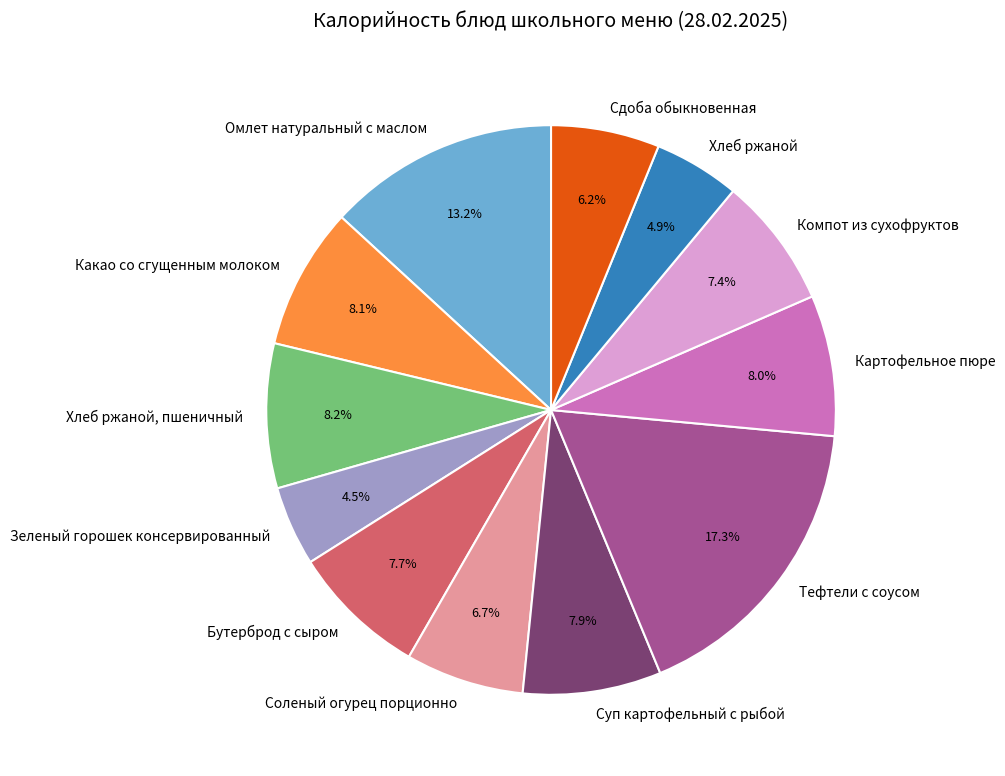

Which category has the biggest portion of the pie?

Тефтели с соусом